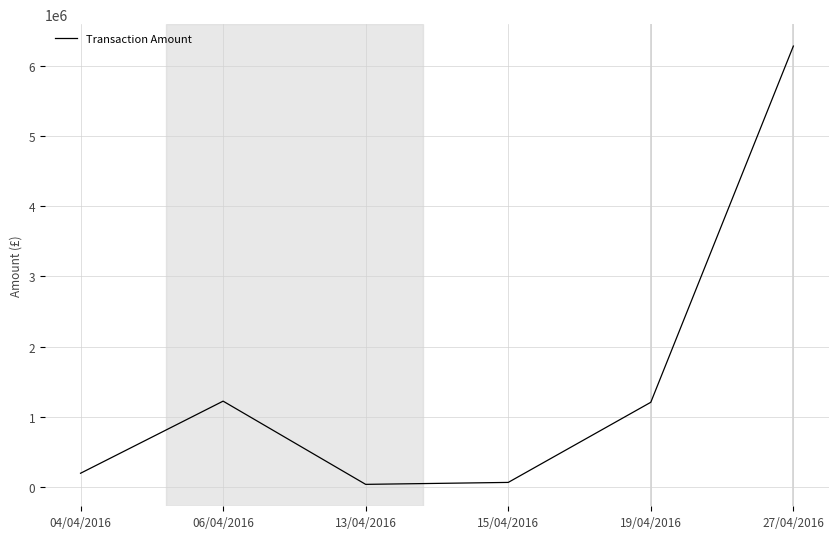

What is the difference between the maximum and minimum values?

6251037.2